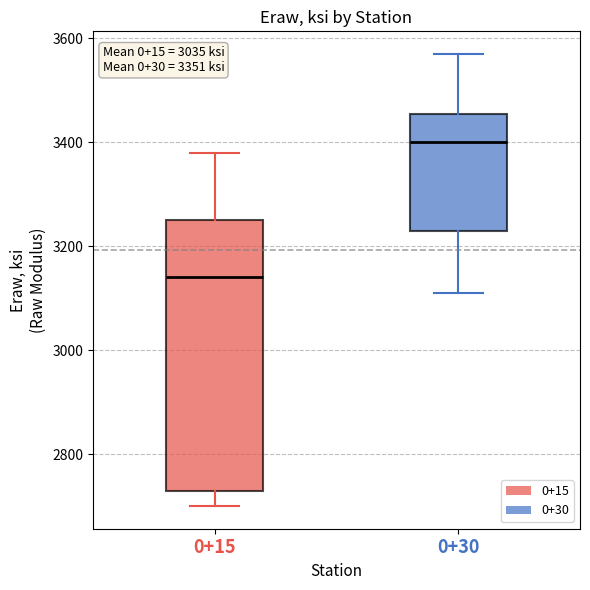

Comparing the boxes themselves (not the whiskers), which one is the tallest?

0+15